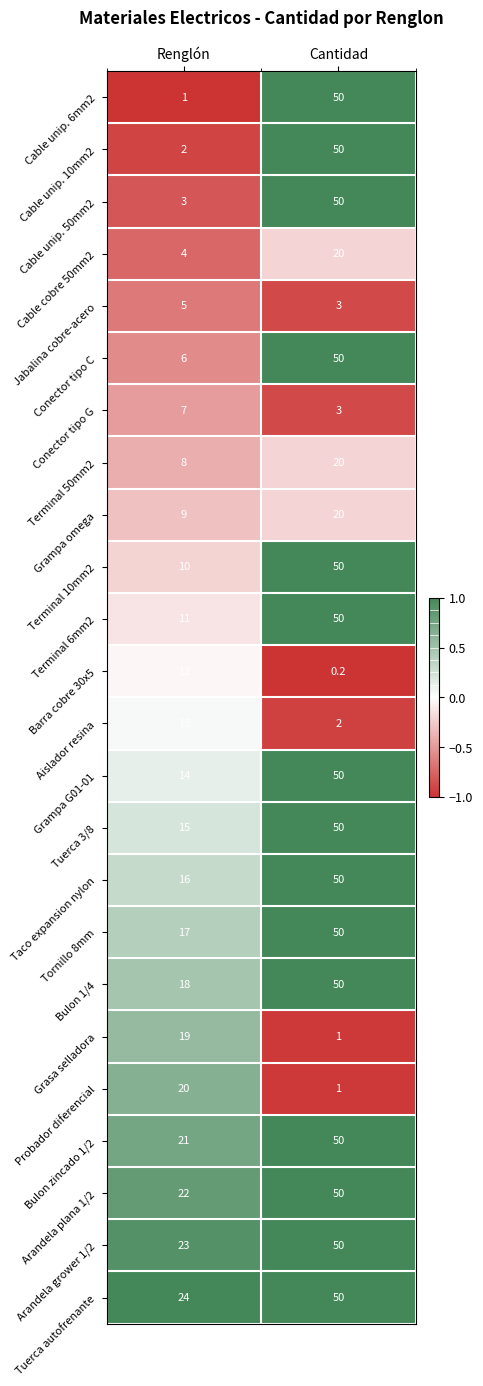

What is the difference between the Tuerca 3/8 values at Renglón and Cantidad?

35.0